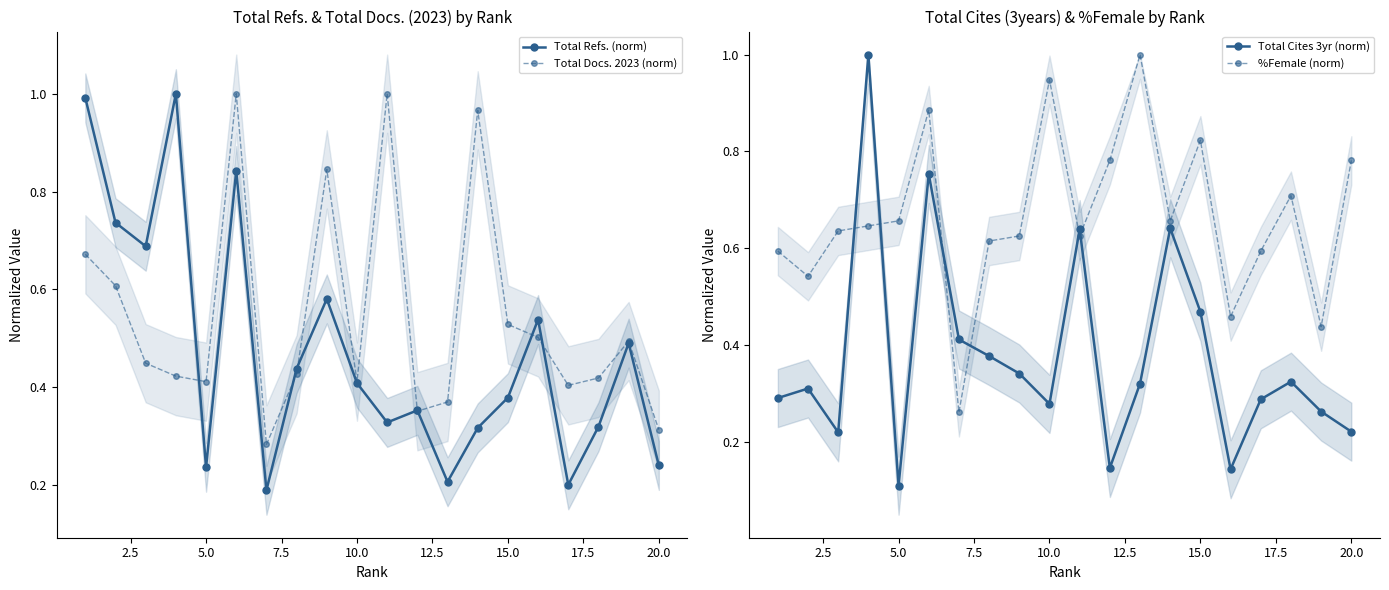

True or false: Total Refs. (norm) has a value of 0.4 at 5.0.

False